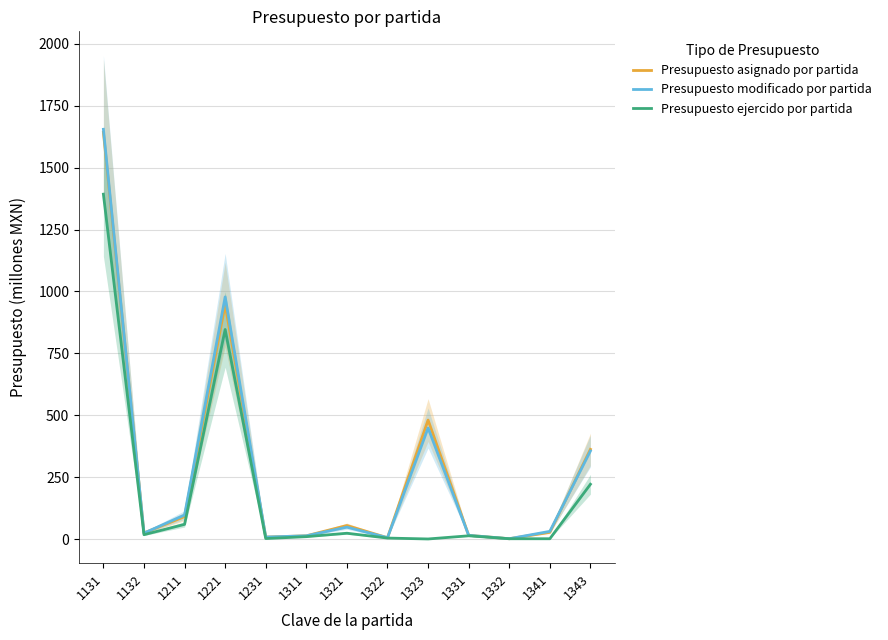

List the labels in order of Presupuesto ejercido por partida value, smallest first.

1323, 1341, 1332, 1231, 1322, 1311, 1331, 1132, 1321, 1211, 1343, 1221, 1131